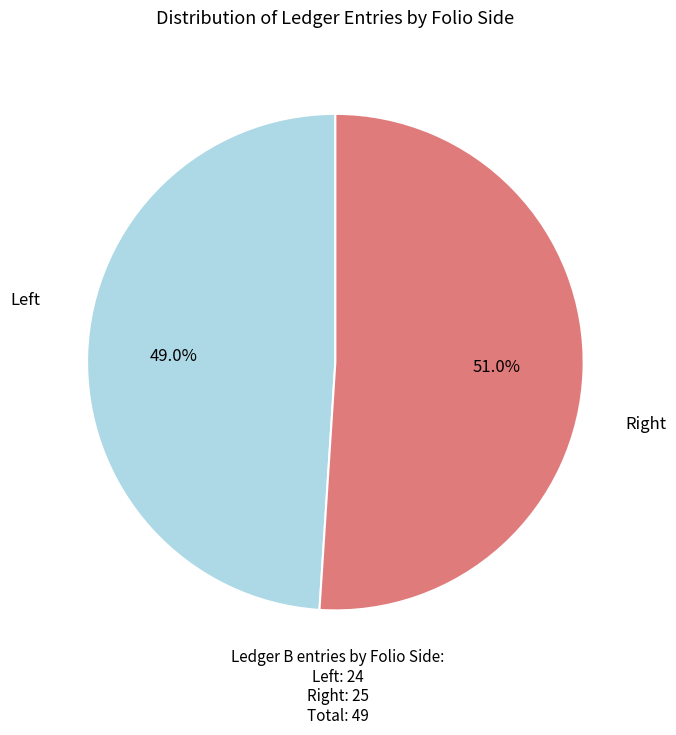

To the nearest percent, what is the difference between the largest and smallest slice percentages?

2%